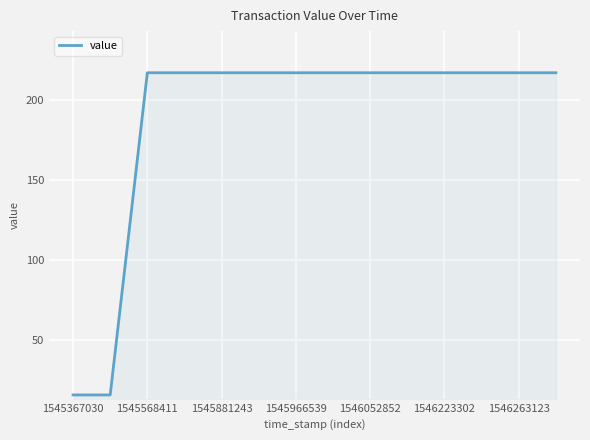

What is the difference between the maximum and minimum values?

201.7